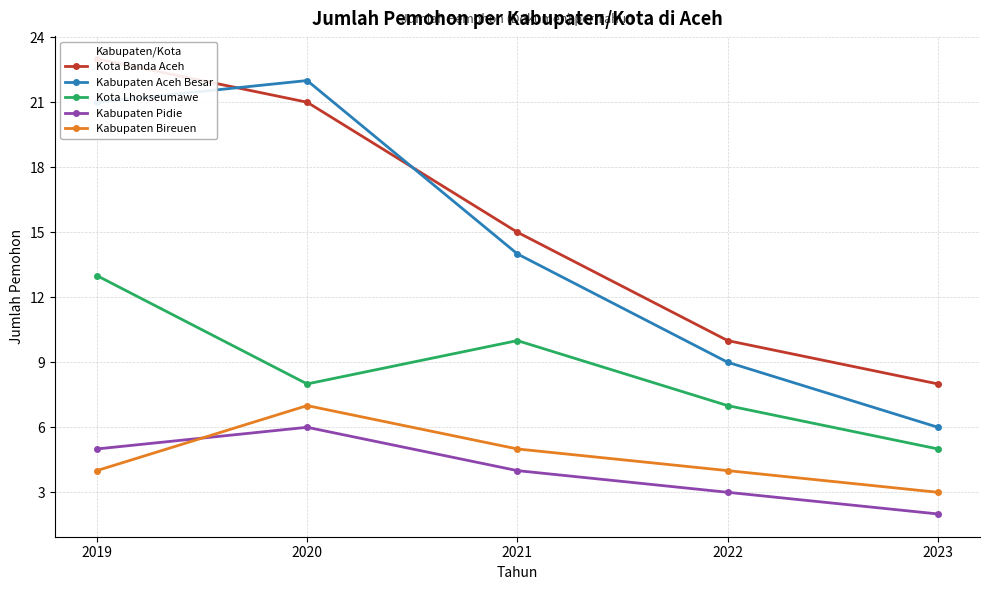

Does the chart have visible grid lines?

Yes